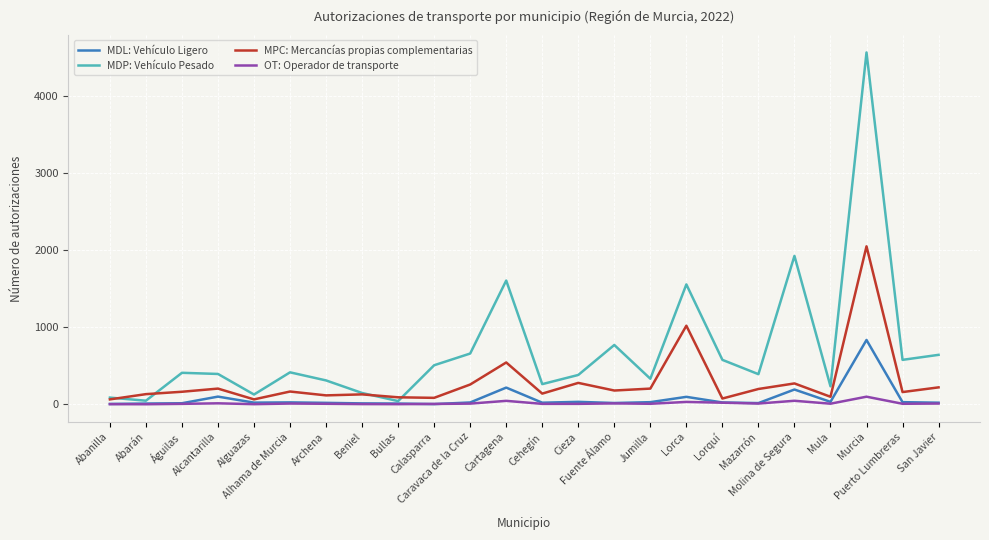

Which series has the largest total across all categories?

MDP: Vehículo Pesado